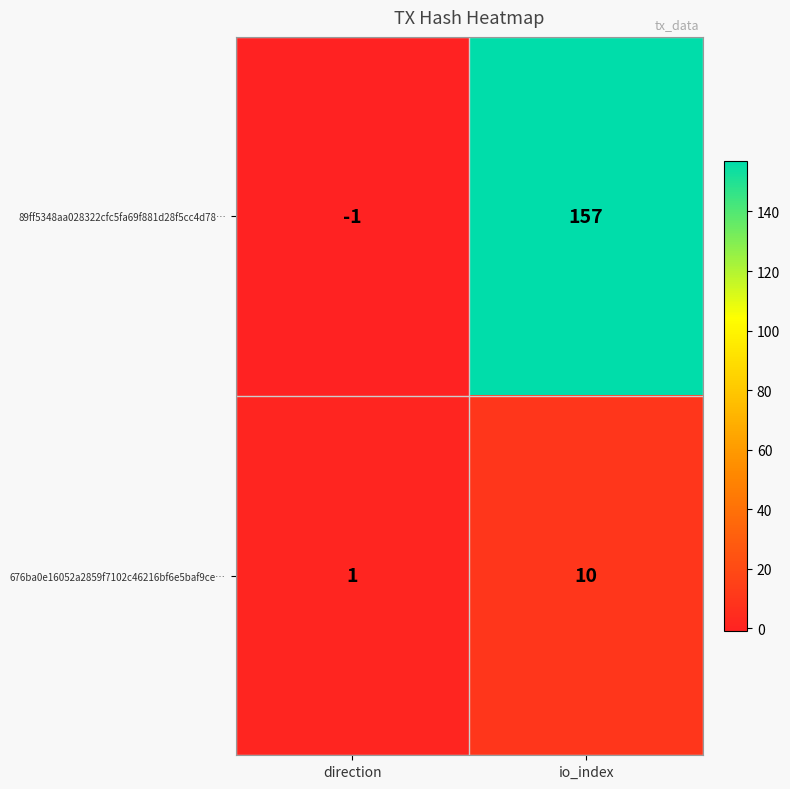

What is the difference between the maximum and minimum values in the 89ff5348aa028322cfc5fa69f881d28f5cc4d78… series?

158